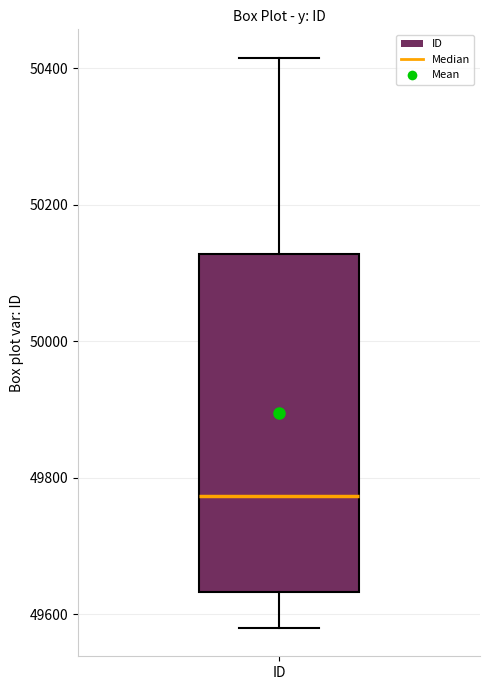

Transcribe this box plot: give where the median line is, the range the box spans, and where the two whiskers end, as read against the y-axis. The values are not printed on the chart, so give them approximately, as read against the axis.

median 49780, box 49640 to 50120, whiskers 49580 to 50420